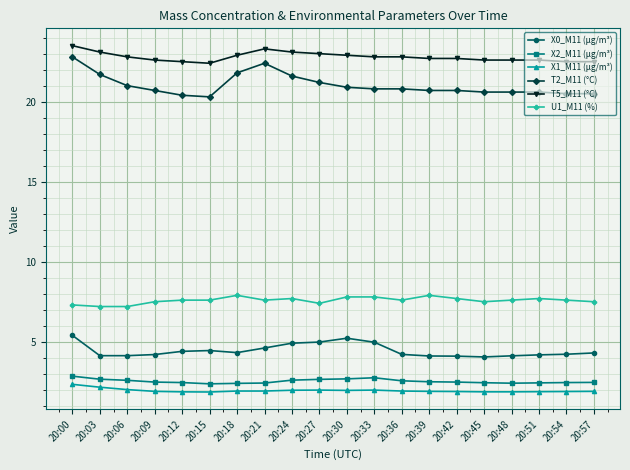

True or false: X0_M11 (μg/m³) has more than 0 points higher than both neighbors.

True